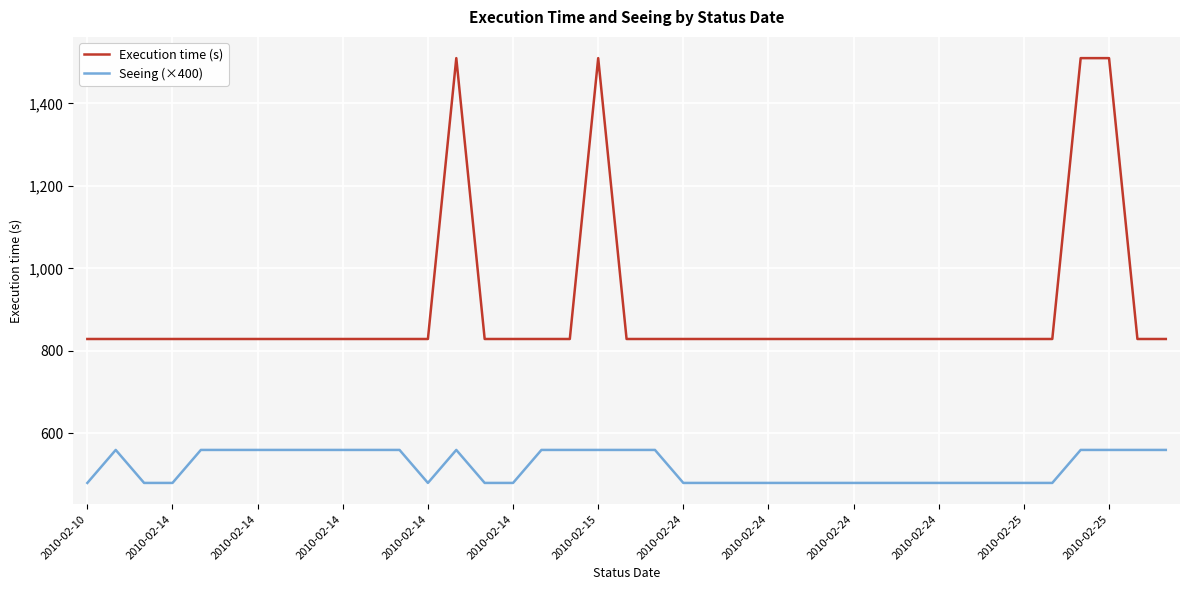

What is the greatest value displayed?

1510